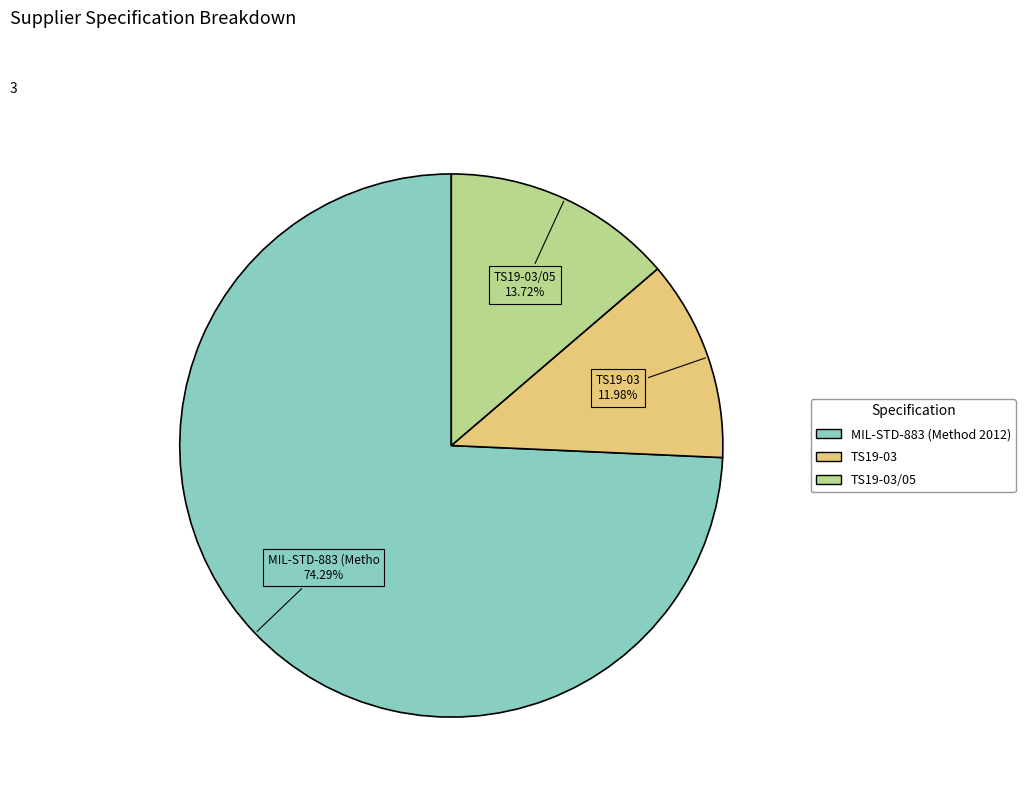

Is there any slice that represents more than half of the pie?

Yes